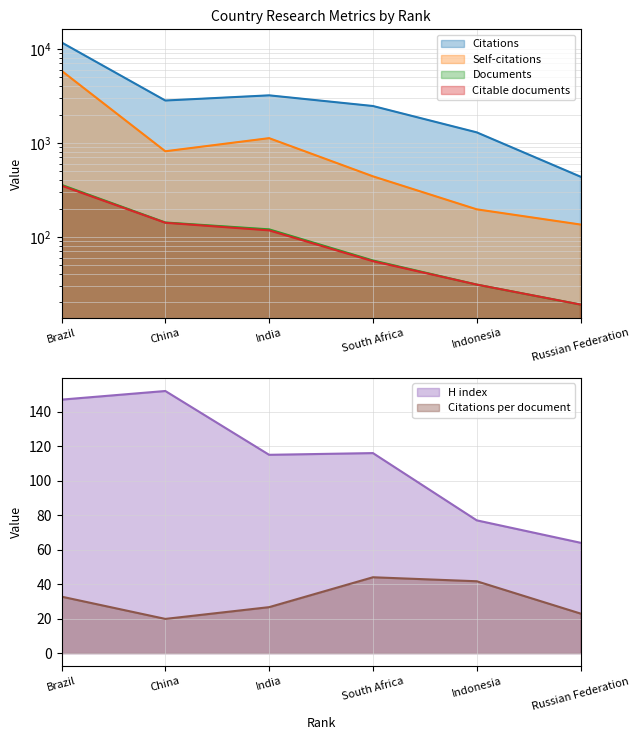

List the labels in order of Citations value, largest first.

Brazil, India, China, South Africa, Indonesia, Russian Federation